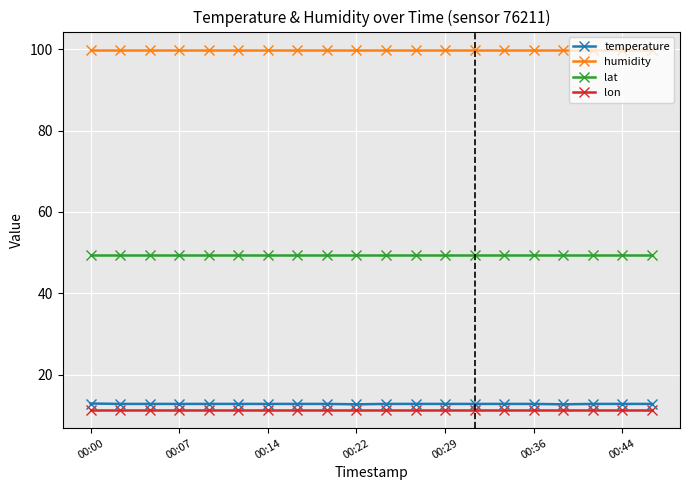

What is the average value of the lon series?

11.3